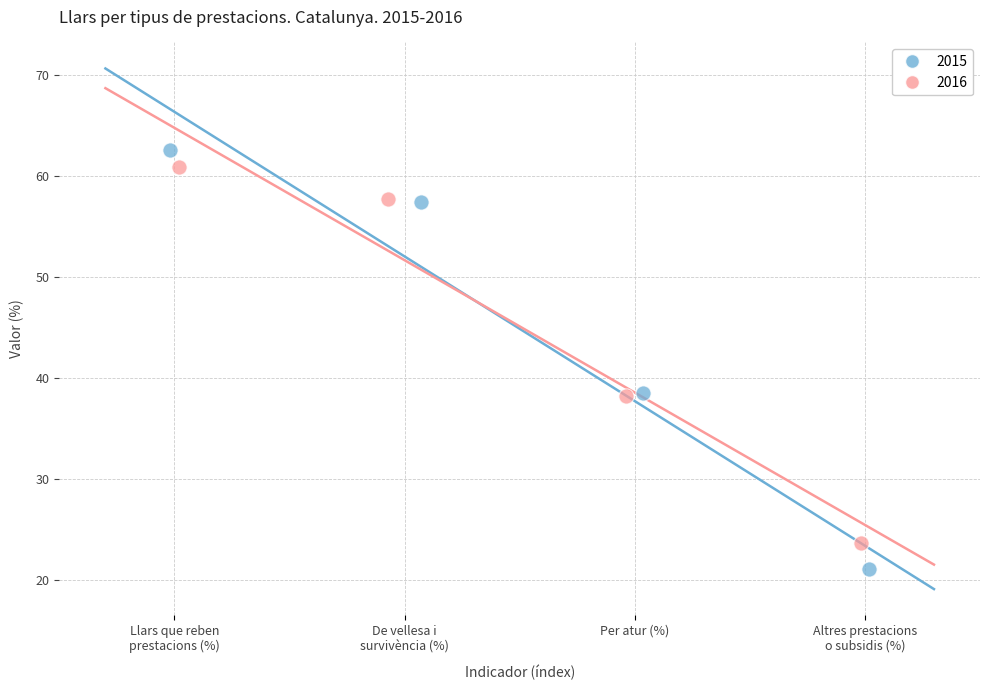

Which series has the largest Y range (max minus min)?

2015